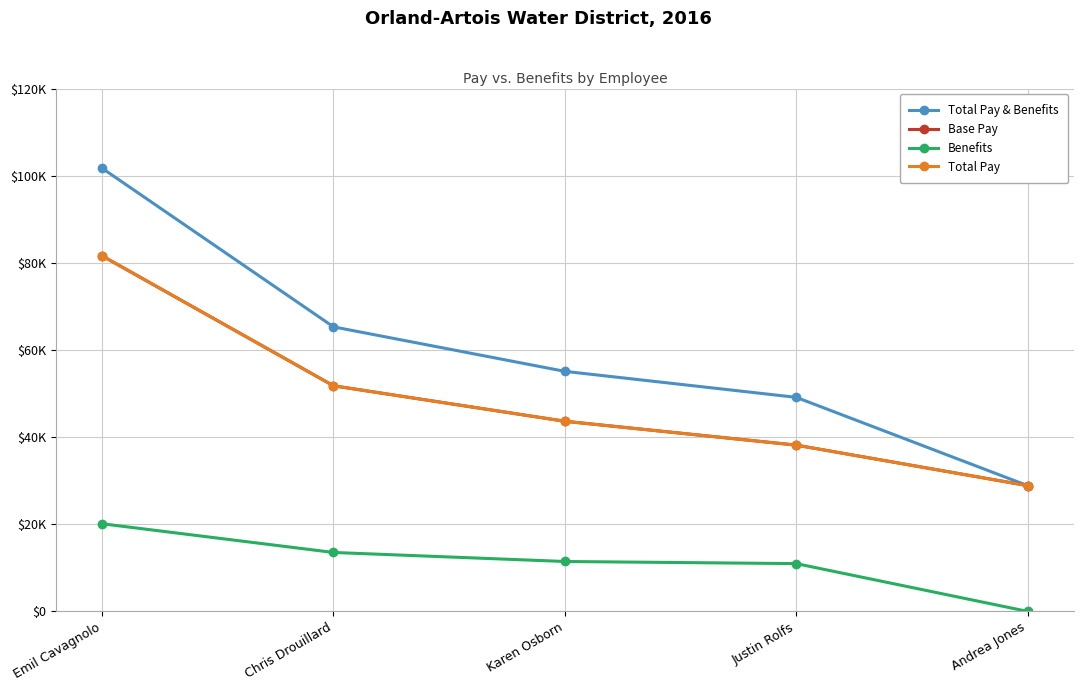

How many positive values does the Benefits series have?

4